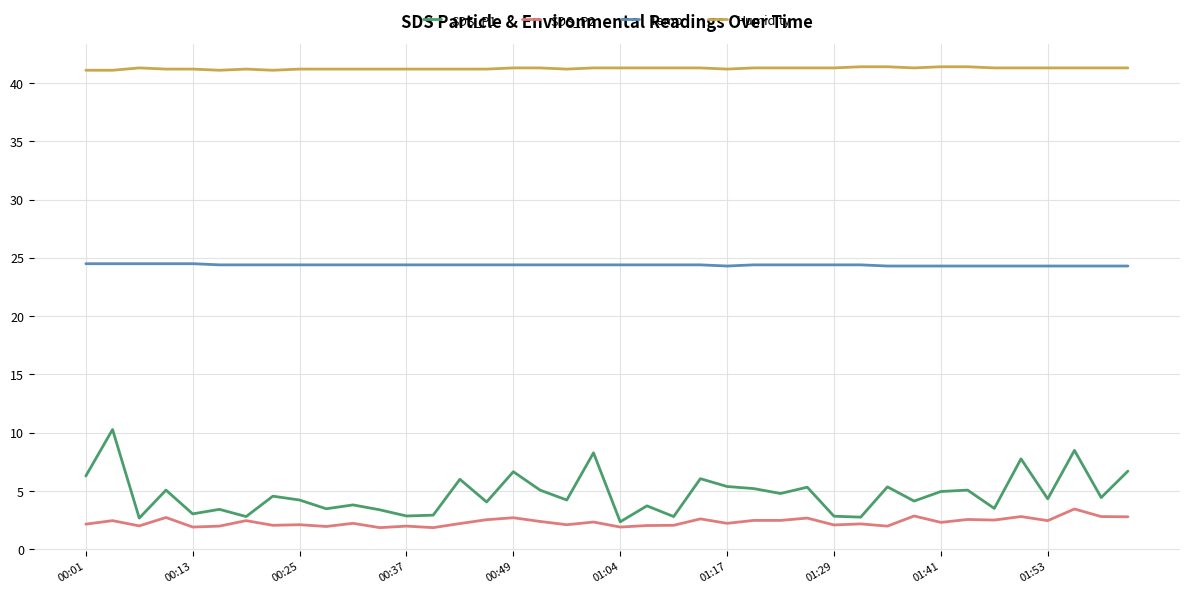

What is the difference between the second highest and minimum values in the SDS_P1 series?

6.1